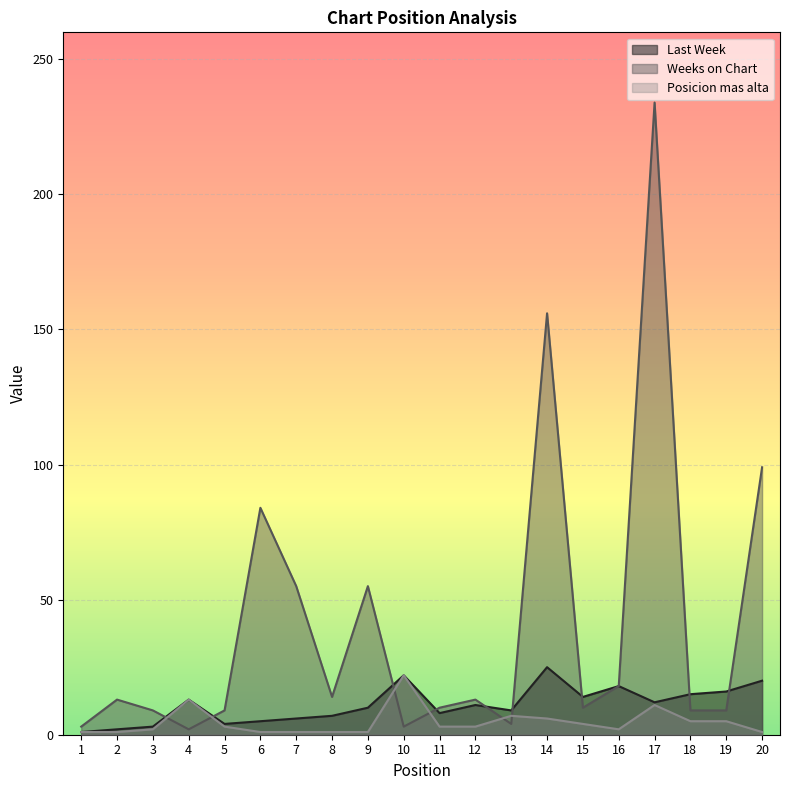

At which label does Weeks on Chart first exceed 13?

6